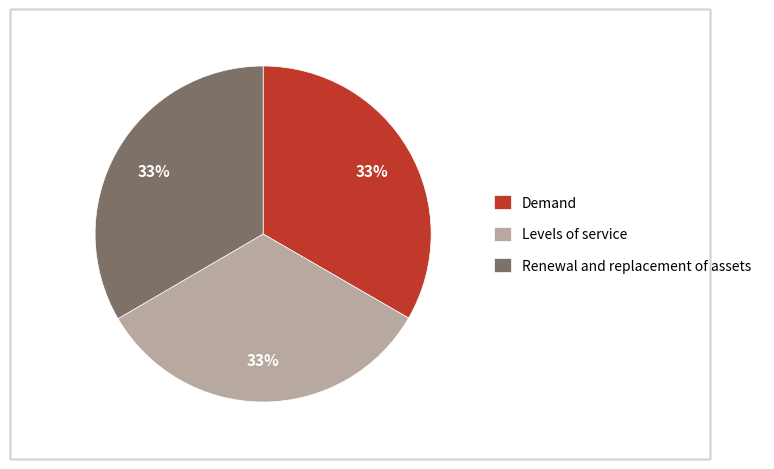

Count the number of slices in the pie.

3